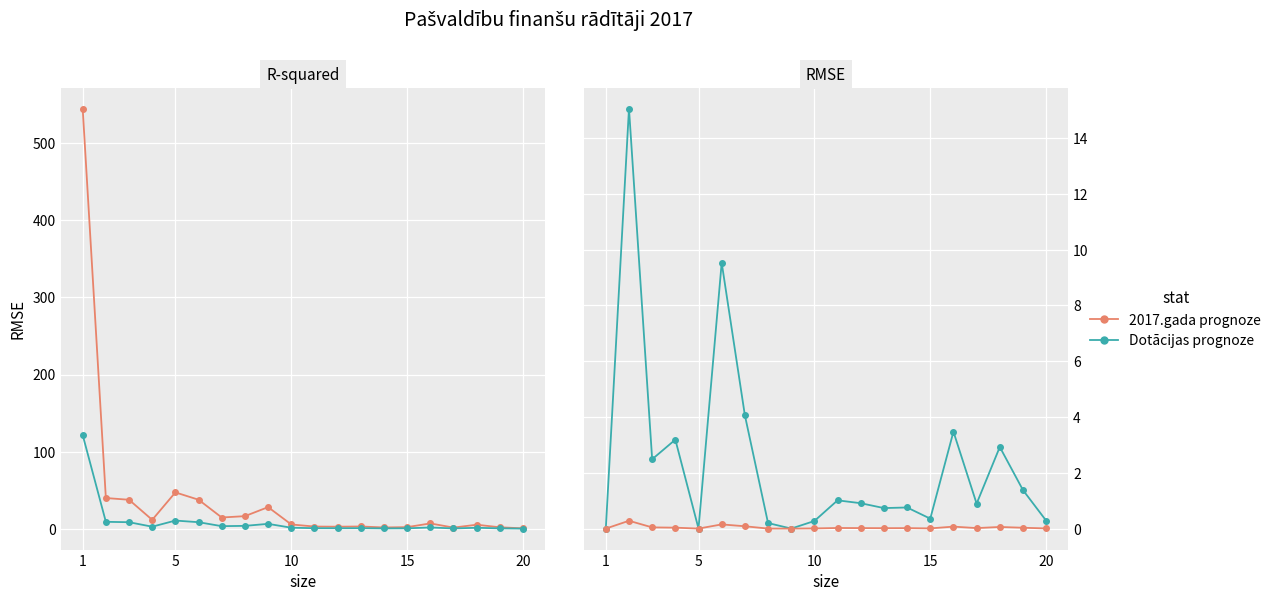

True or false: Atlikums (tūkst.) has more than 2 interior local peaks.

True